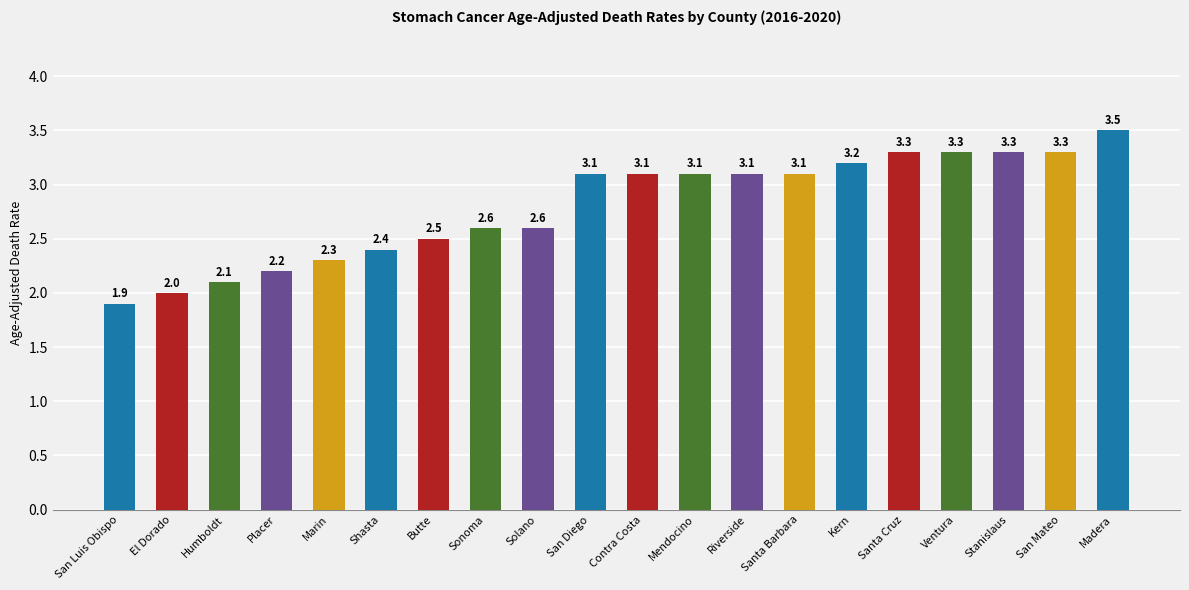

What is the maximum value shown in the chart?

3.5